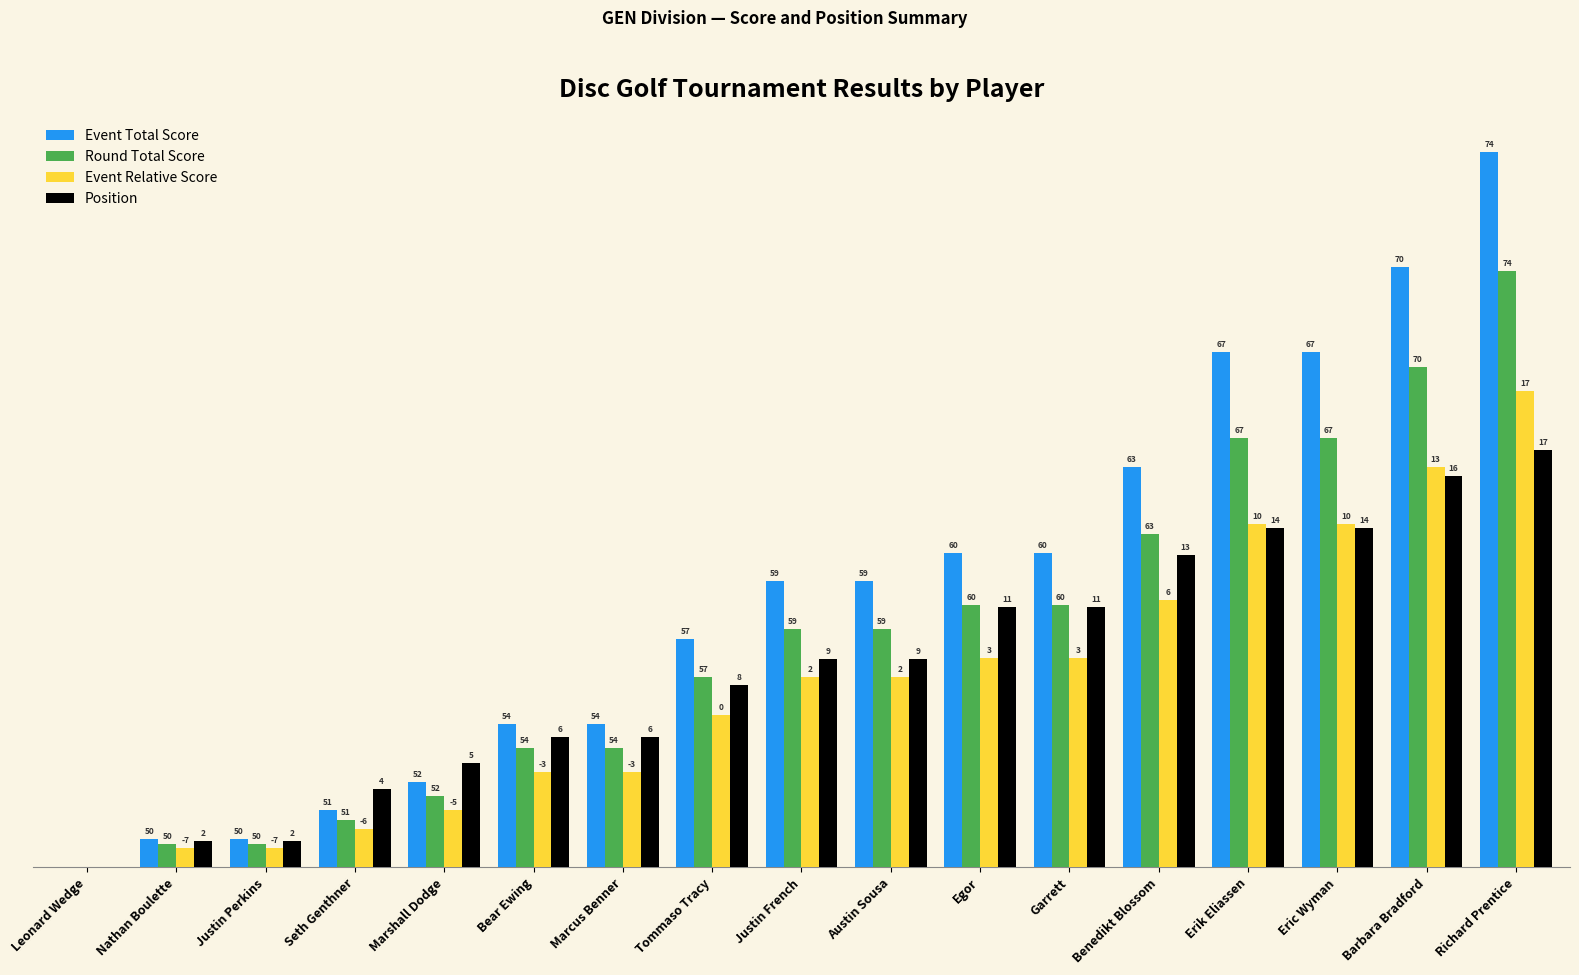

Rank the series at Garrett from lowest to highest value.

Event Relative Score, Position, Round Total Score, Event Total Score